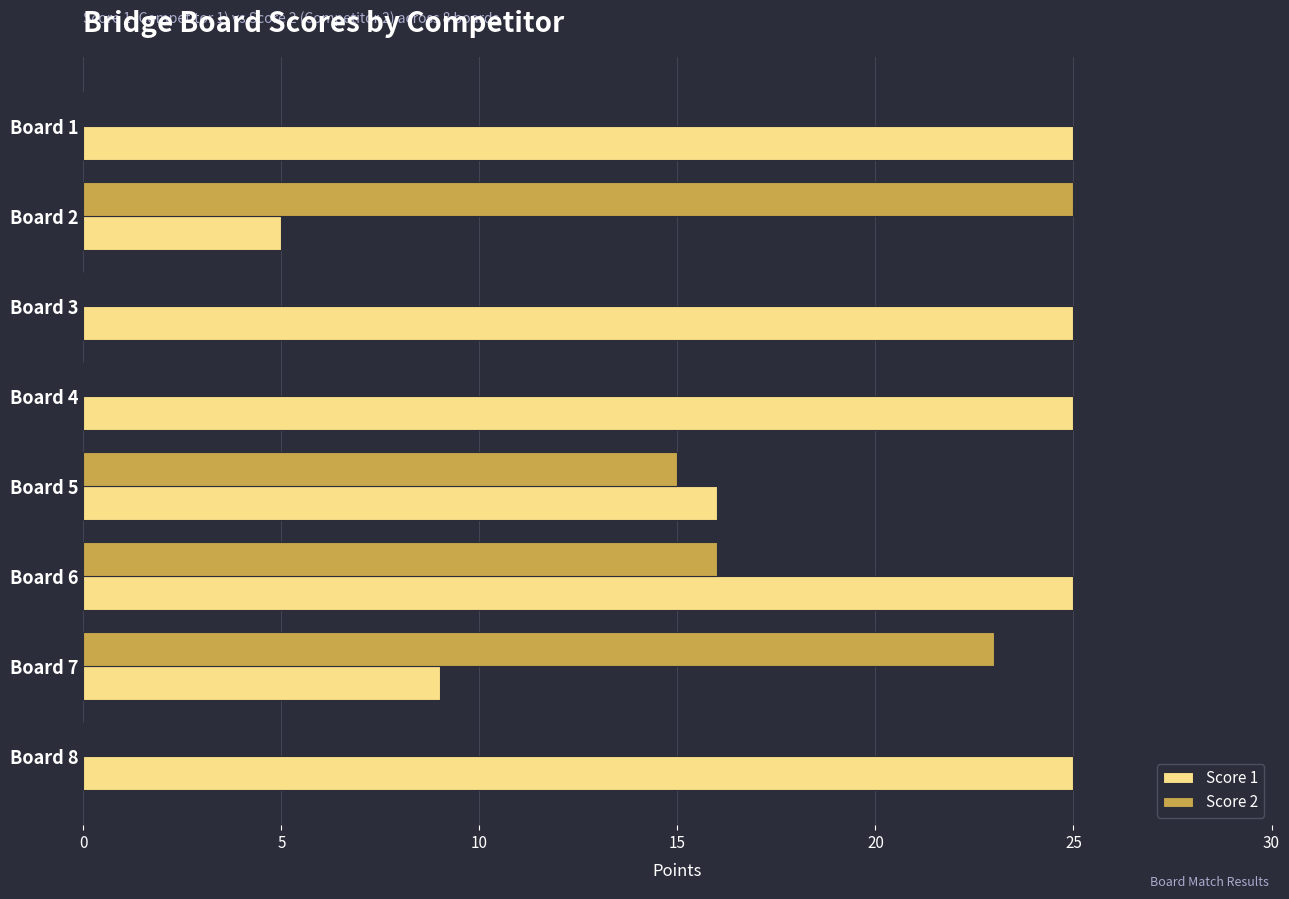

At which label is Score 2 closest to 12?

Board 5